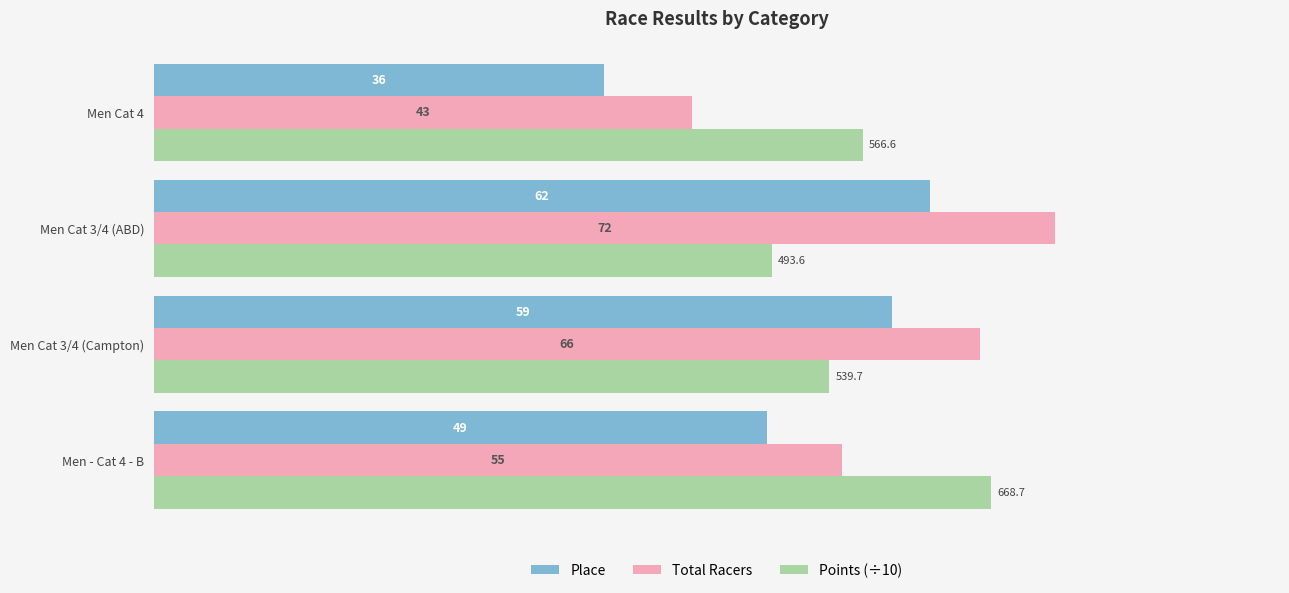

Rank the categories by Total Racers value from highest to lowest.

Men Cat 3/4 (ABD), Men Cat 3/4 (Campton), Men - Cat 4 - B, Men Cat 4